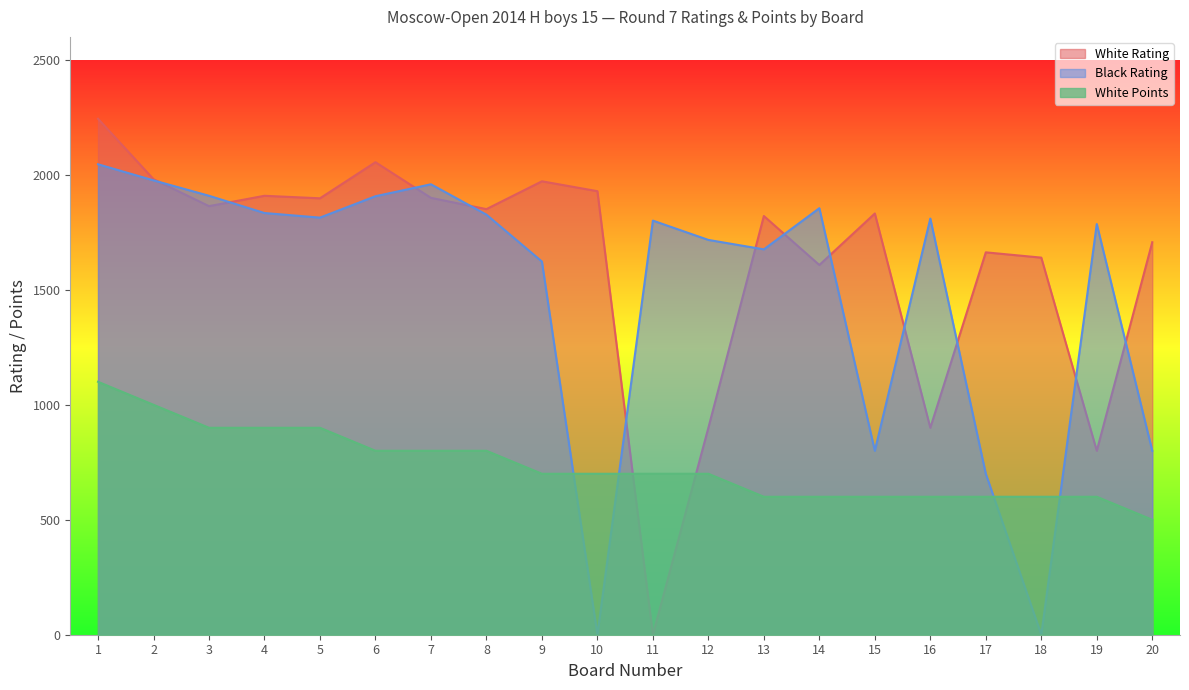

Which series ends up on top after the final intersection of Black Rating and White Points?

Black Rating